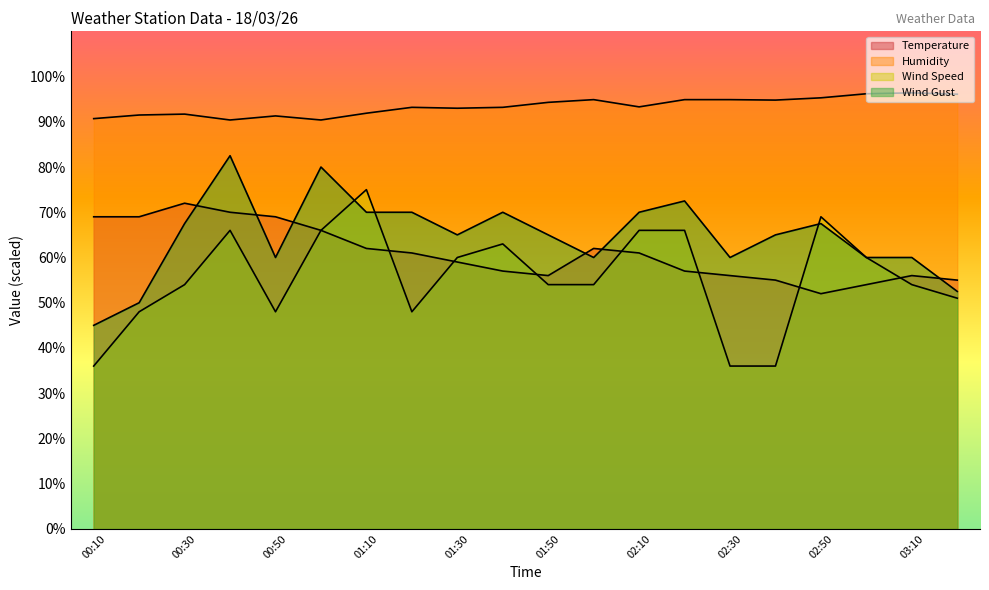

What is the sum of all Wind Gust values?

1292.5